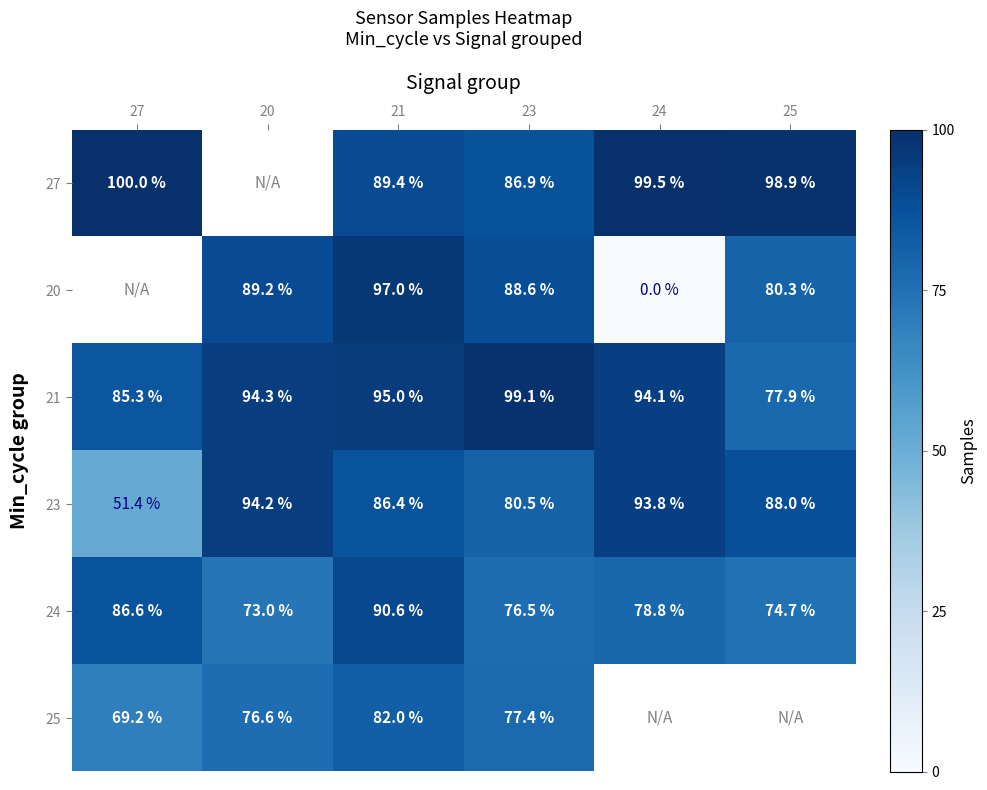

What is the difference between the highest and lowest values at 21?

15.0